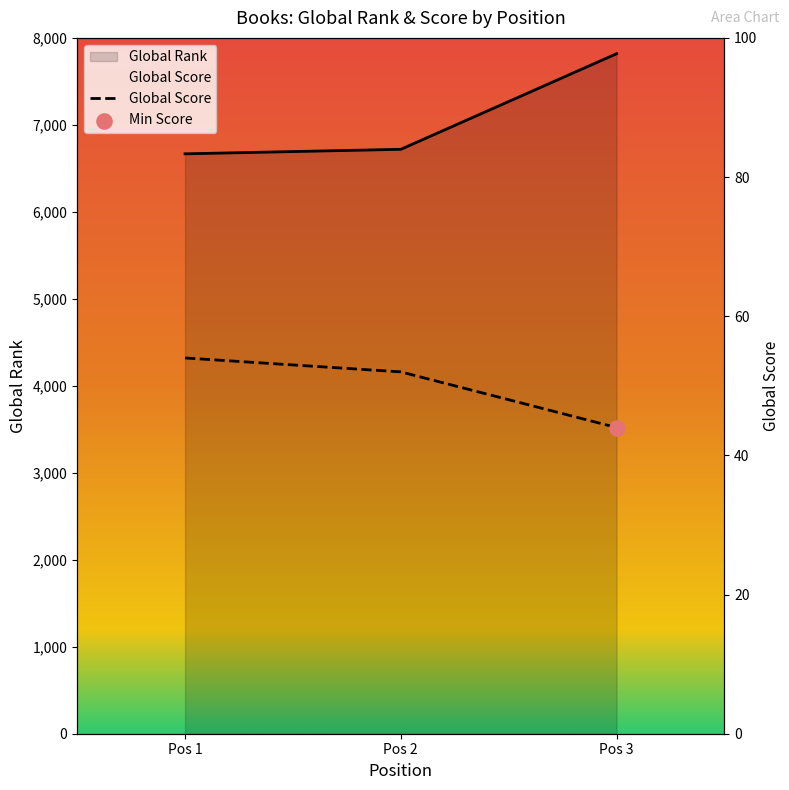

What are all the series names shown in the legend?

Global Score, Global Rank